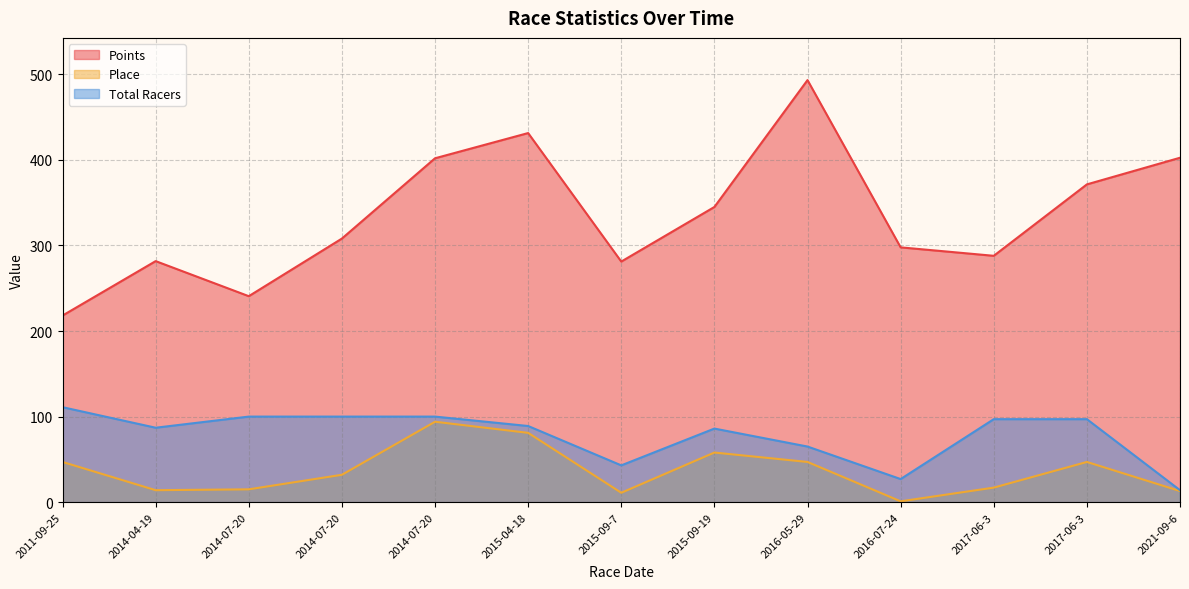

Rank the categories by Place value from highest to lowest.

2014-07-20, 2015-04-18, 2015-09-19, 2017-06-3, 2016-05-29, 2011-09-25, 2014-07-20, 2017-06-3, 2014-07-20, 2014-04-19, 2021-09-6, 2015-09-7, 2016-07-24